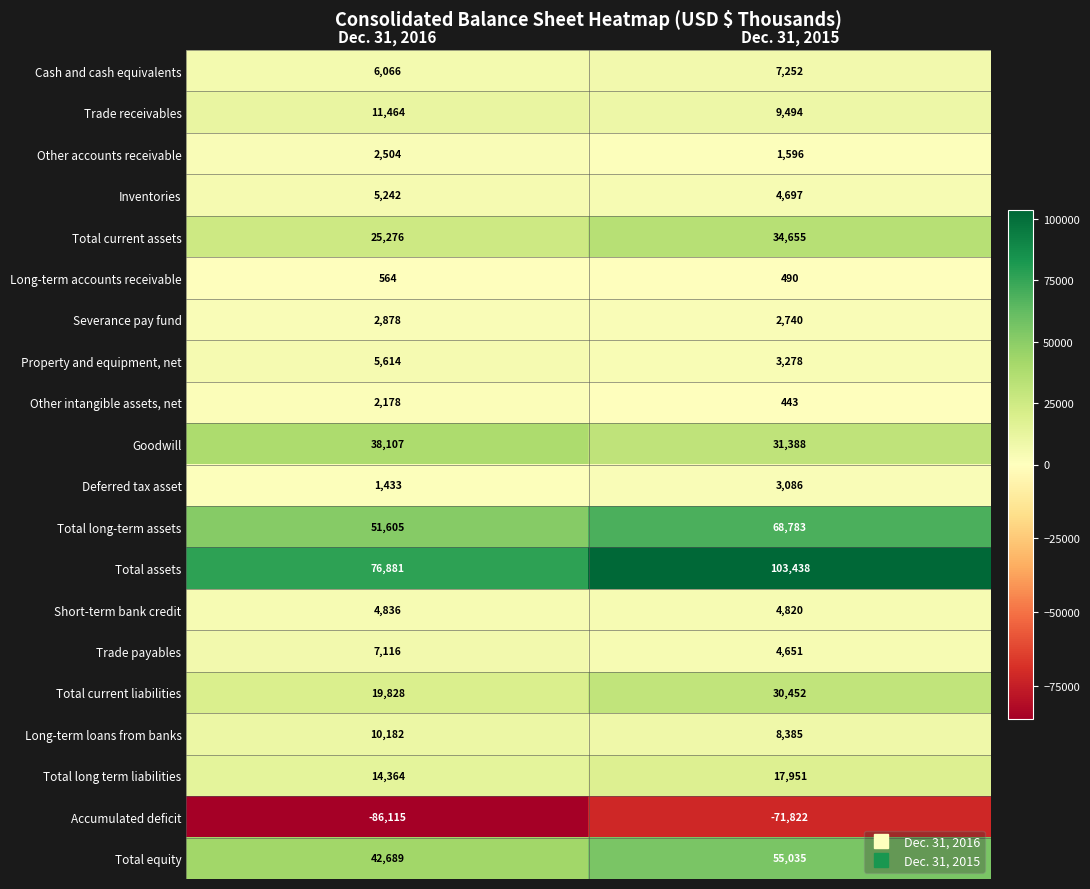

What is the sum of all Other accounts receivable values?

4100